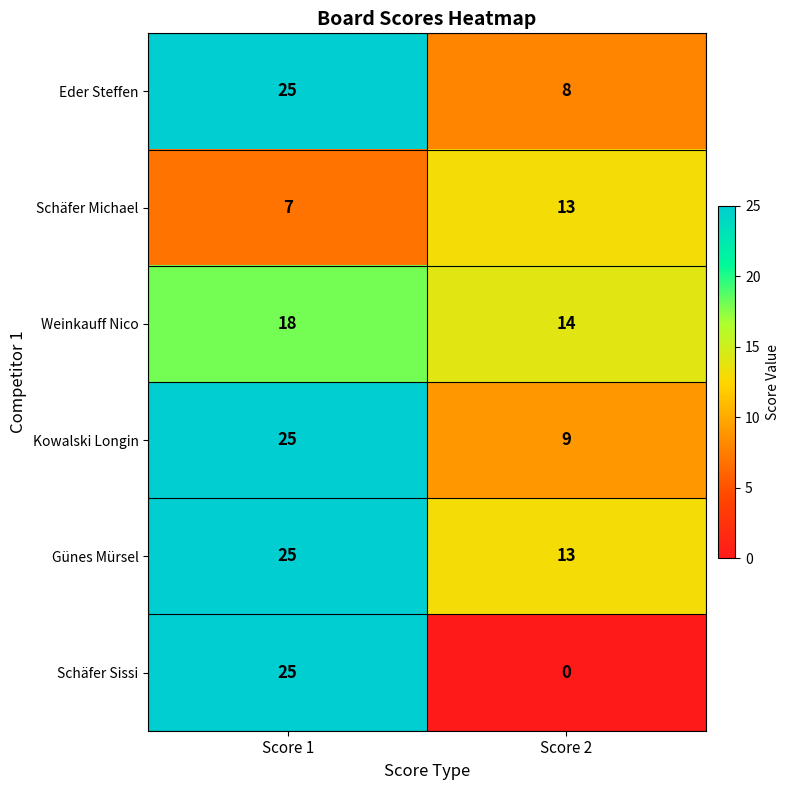

At which category is the sum across all series the highest?

Score 1